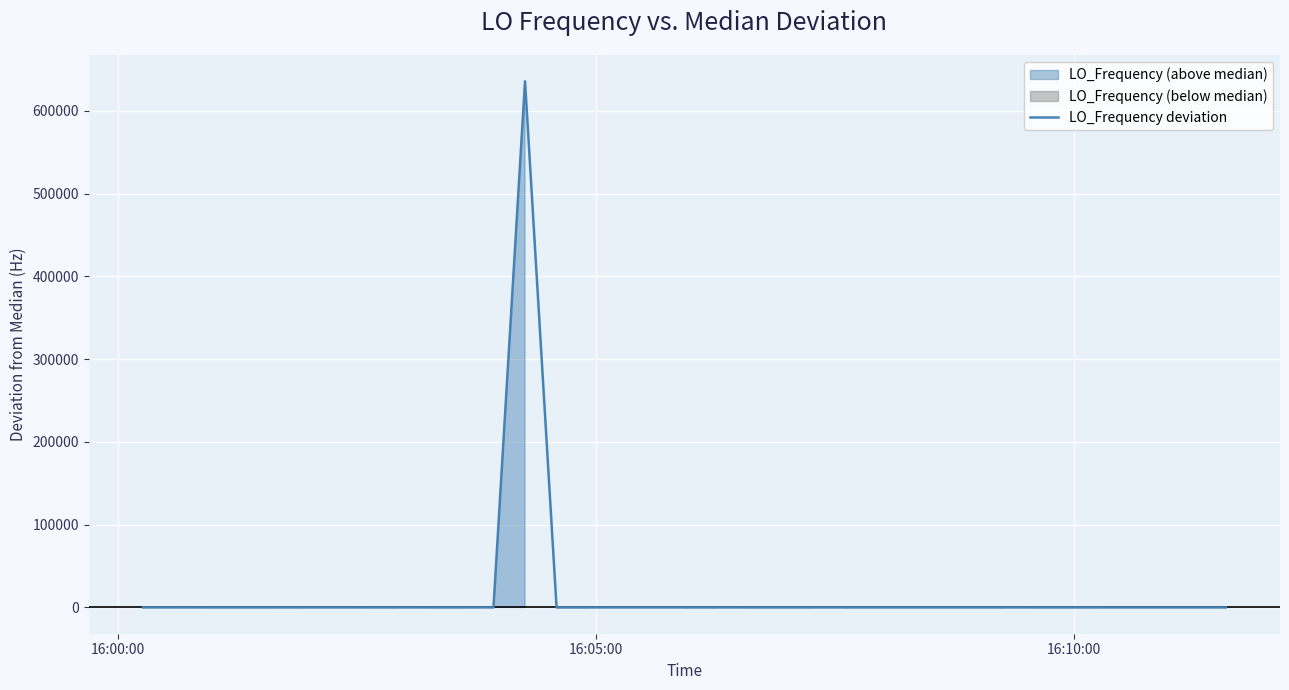

What is the maximum value for LO_Frequency deviation?

635707.9